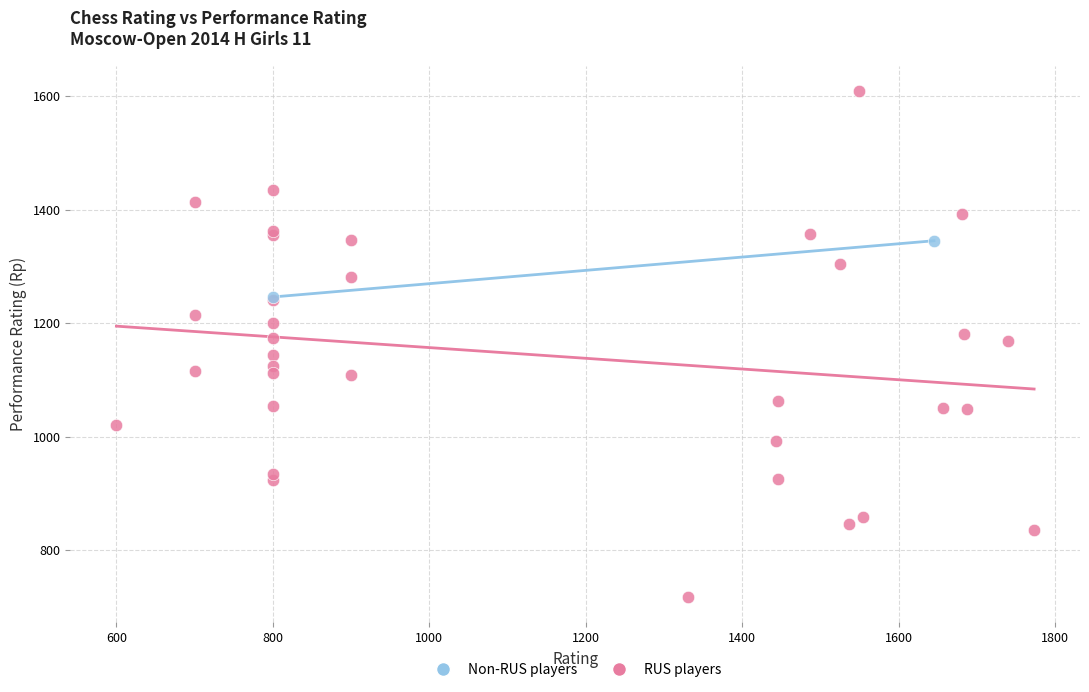

Which series has the widest spread of Y values?

RUS players